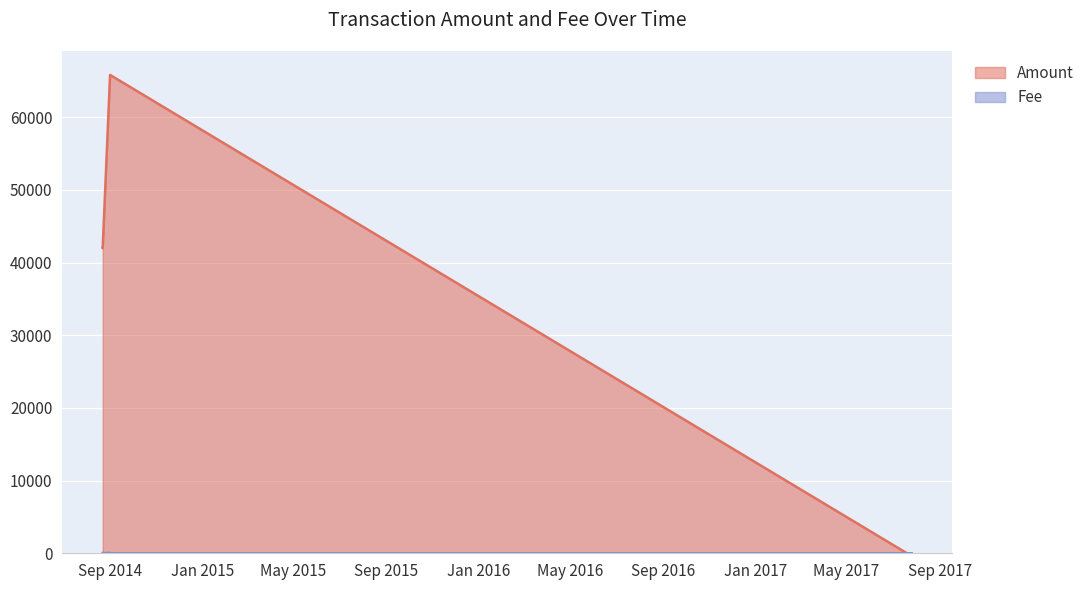

At 2014-08-22 13:08:59, list the series in order from largest to smallest.

Amount, Fee